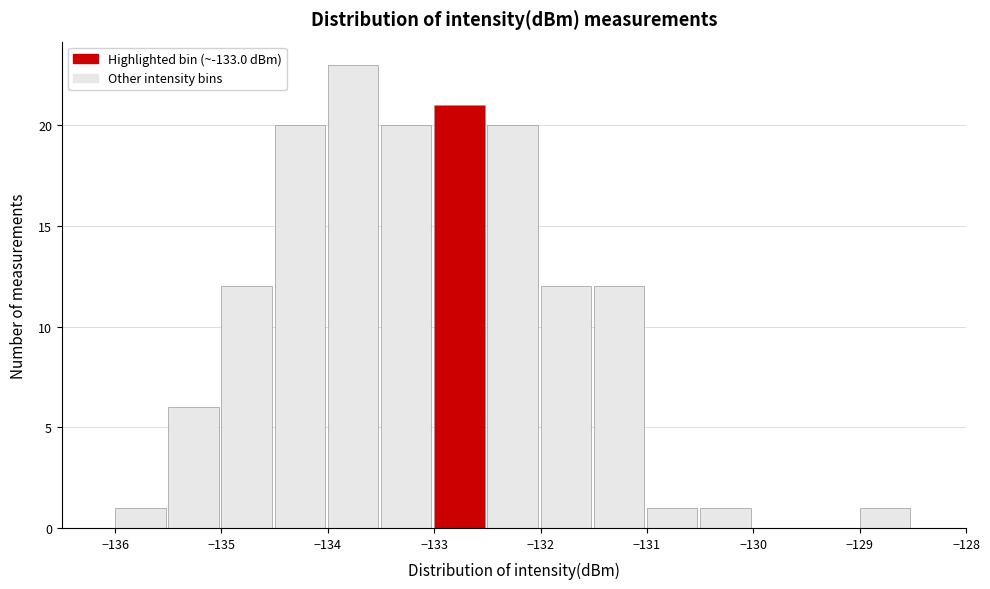

Reading left to right, transcribe this chart: for each bar, give the range it covers on the x-axis and its height. The values are not printed on the chart, so give them approximately, as read against the axis.

-136.0 to -135.5: 1
-135.5 to -135.0: 6
-135.0 to -134.5: 12
-134.5 to -134.0: 20
-134.0 to -133.5: 23
-133.5 to -133.0: 20
-133.0 to -132.5: 21
-132.5 to -132.0: 20
-132.0 to -131.5: 12
-131.5 to -131.0: 12
-131.0 to -130.5: 1
-130.5 to -130.0: 1
-130.0 to -129.5: 0
-129.5 to -129.0: 0
-129.0 to -128.5: 1